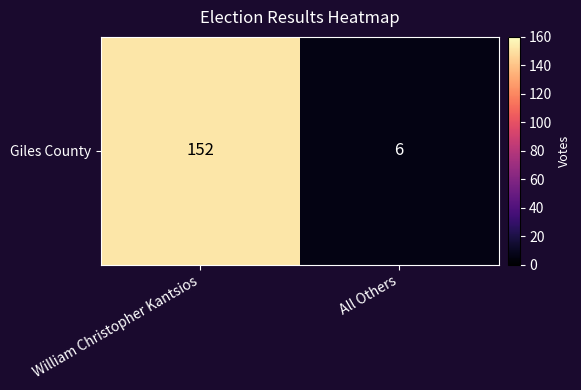

Rank the categories by value from lowest to highest.

All Others, William Christopher Kantsios